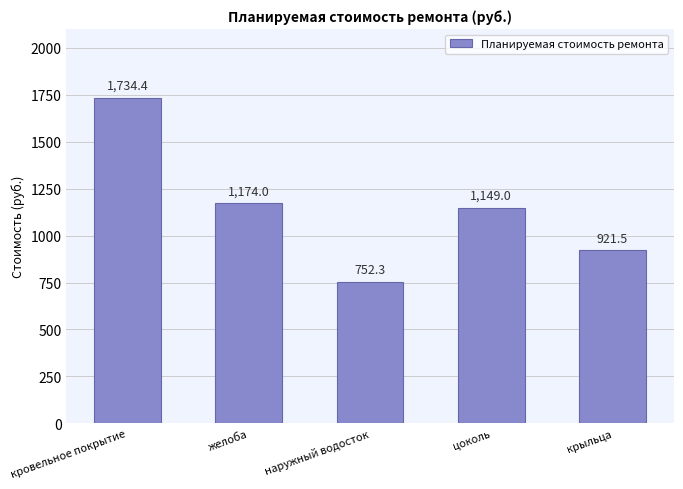

What is the ratio of the value at кровельное покрытие to the value at наружный водосток?

2.3